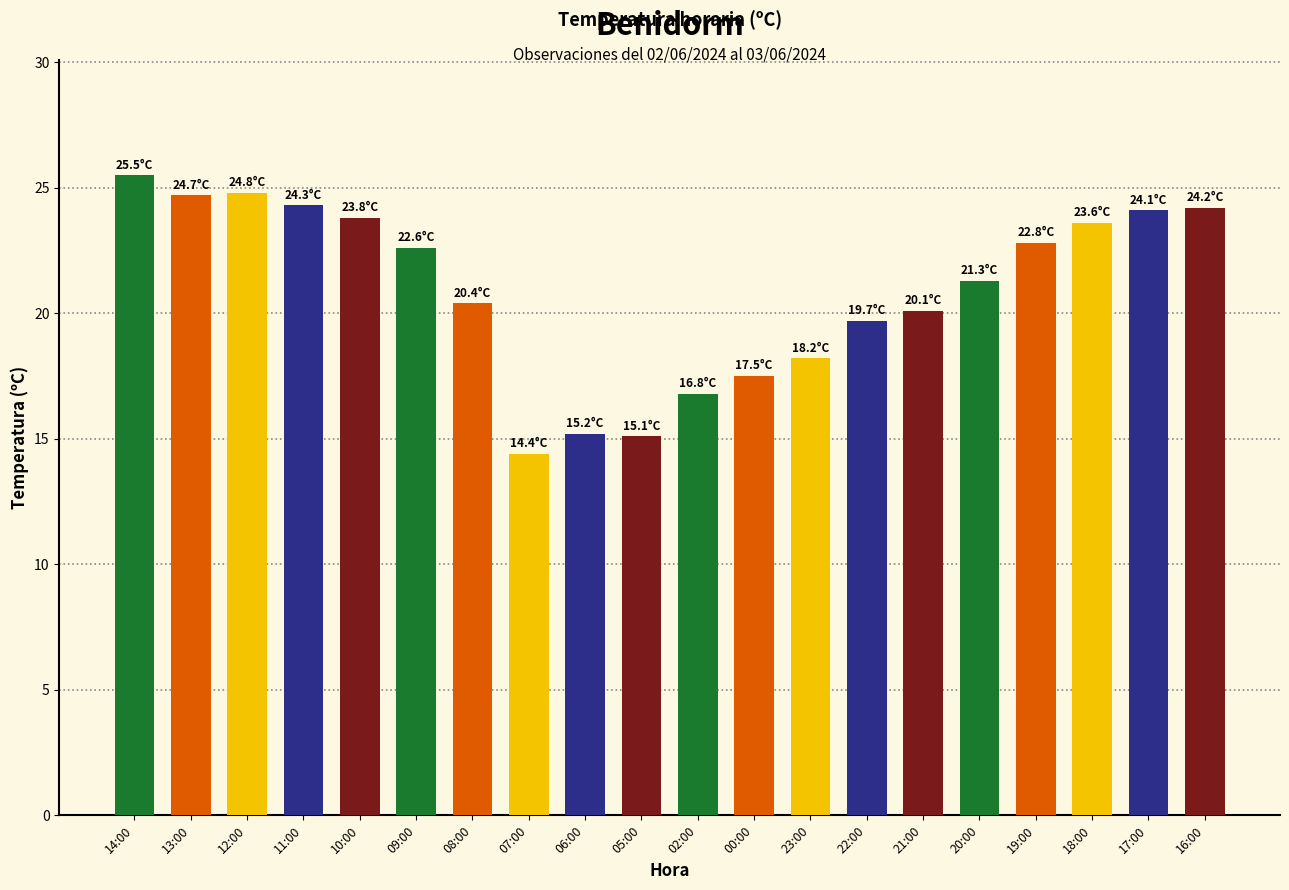

Is it true that the value at 02:00 is 16.8?

True